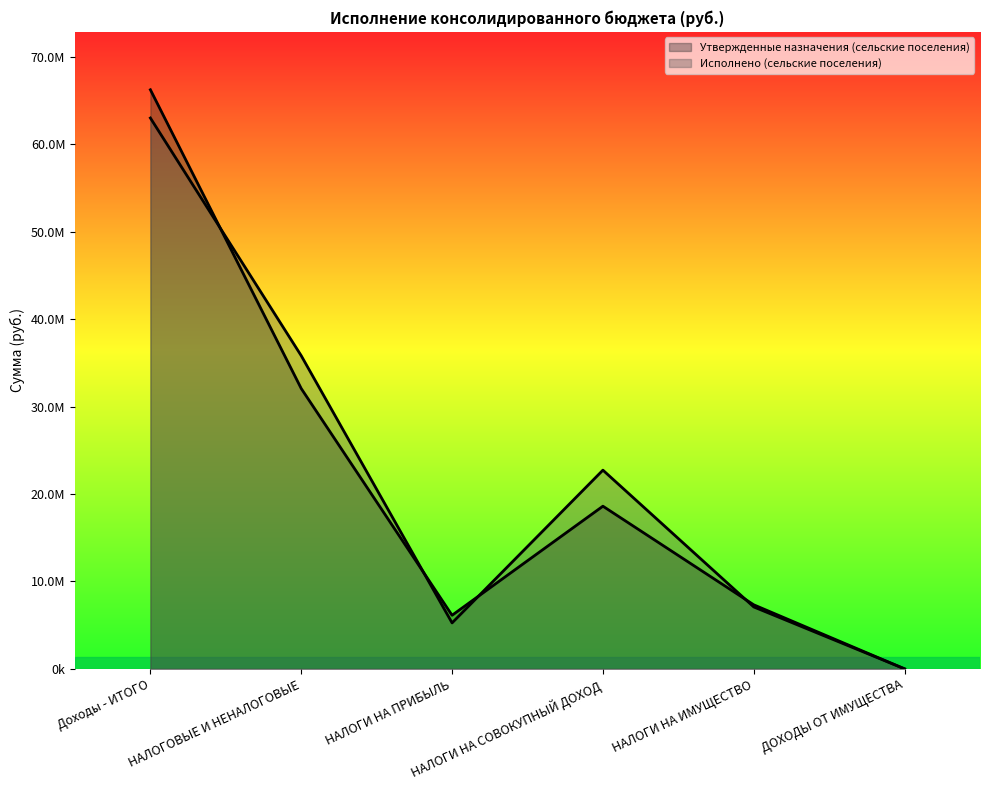

The Исполнено (сельские поселения) series shows 35818388.3 at НАЛОГОВЫЕ И НЕНАЛОГОВЫЕ. True or false?

True